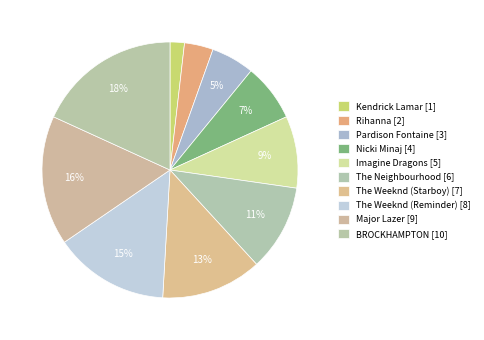

To the nearest percent, what is the difference between the largest and smallest slice percentages?

16%